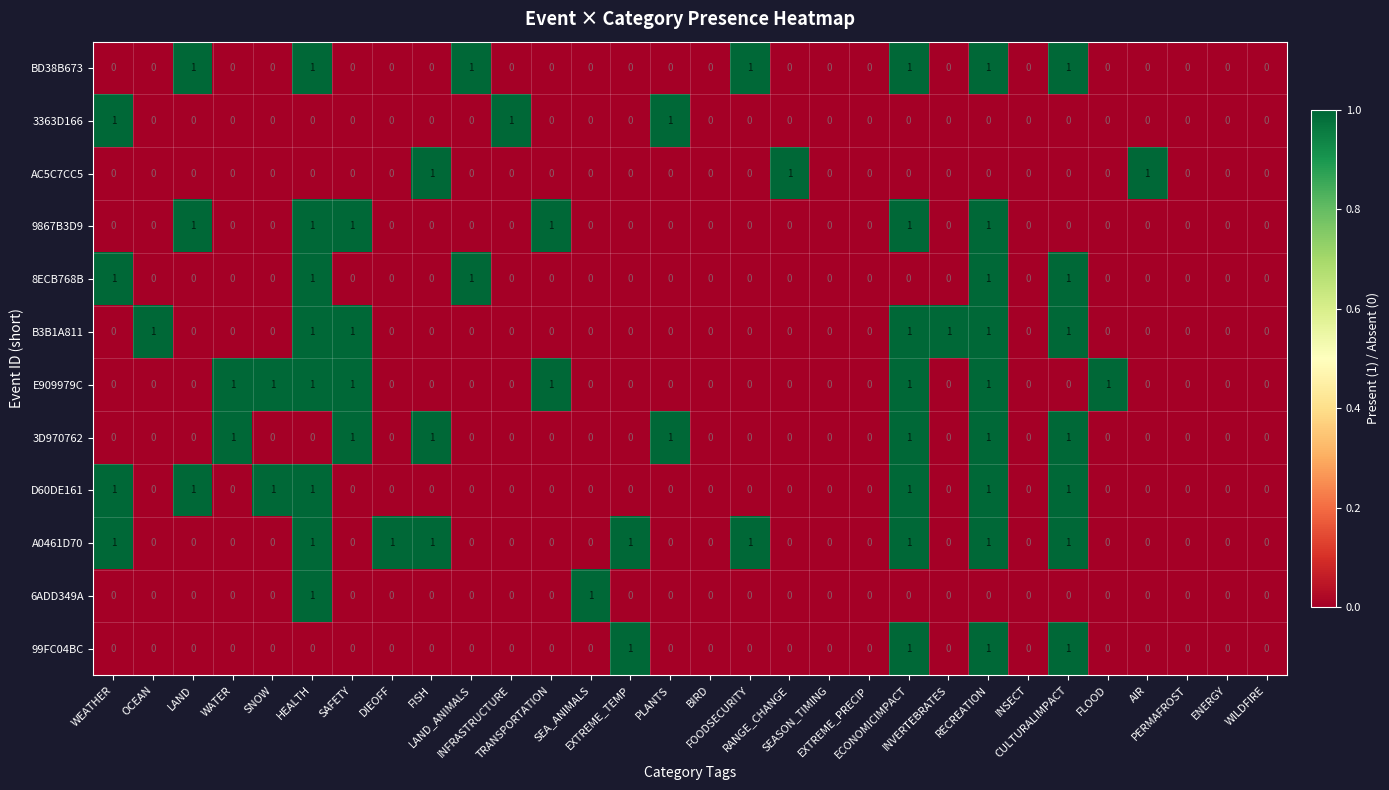

Which series has the largest total across all categories?

A0461D70